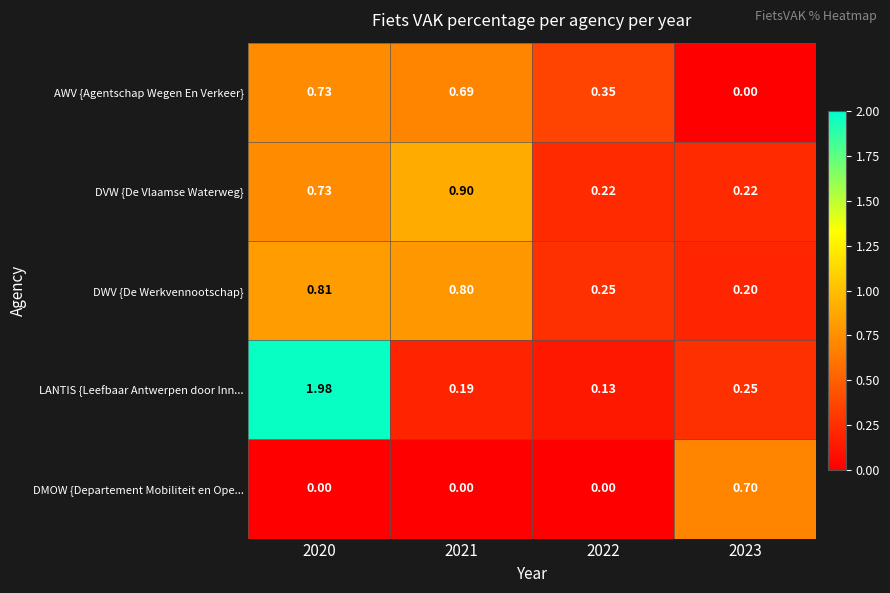

How many data points does each series have?

4